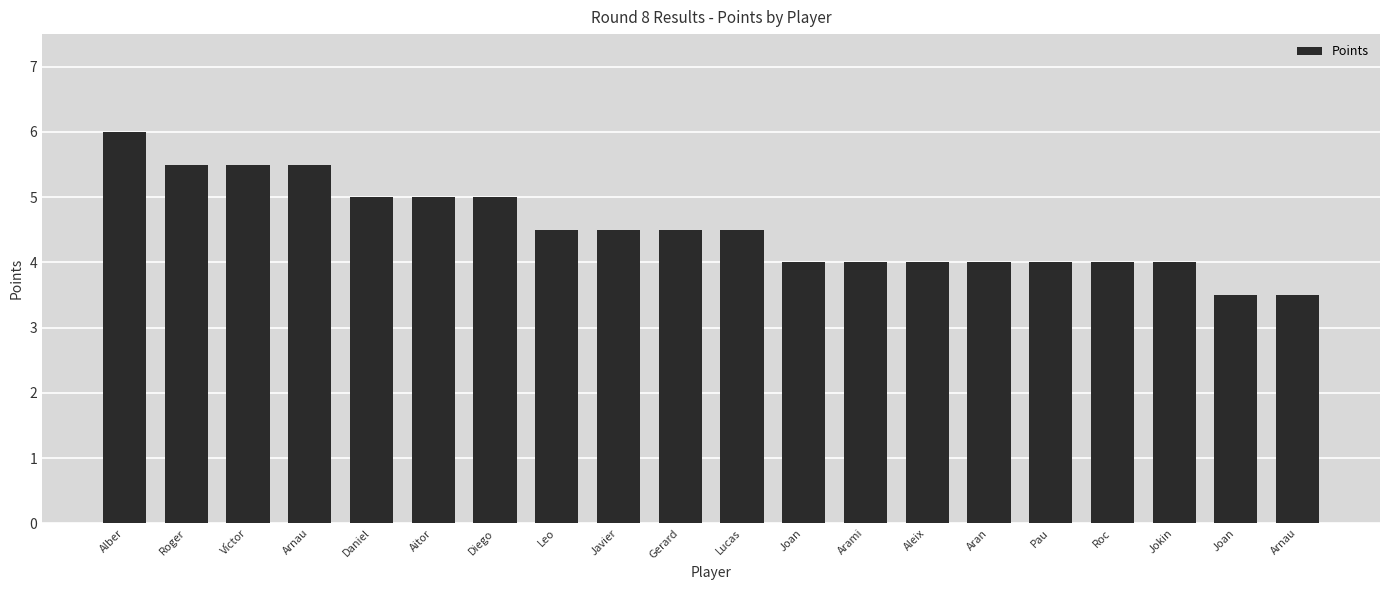

How many distinct data groups are displayed?

1